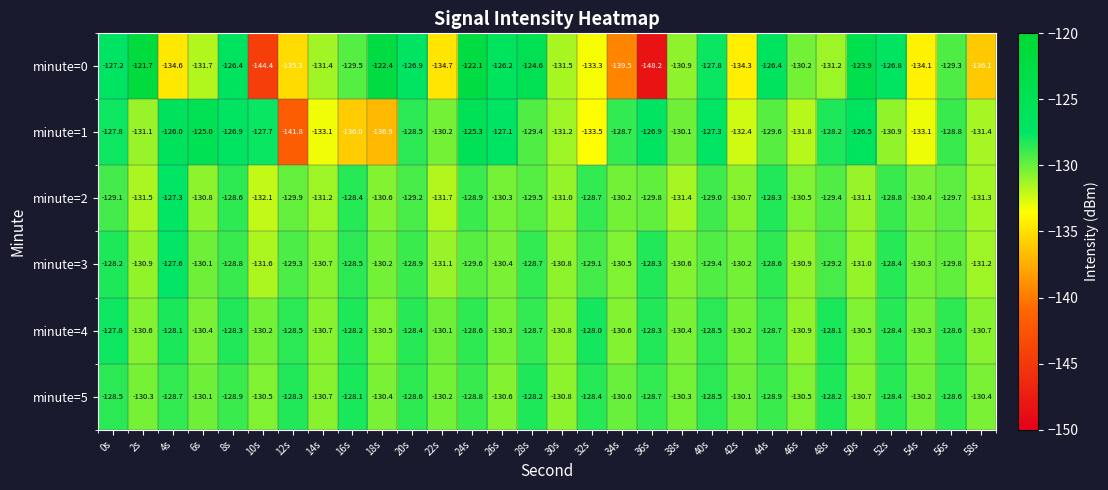

List the series in order of their peak value, lowest first.

minute=5, minute=4, minute=3, minute=2, minute=1, minute=0